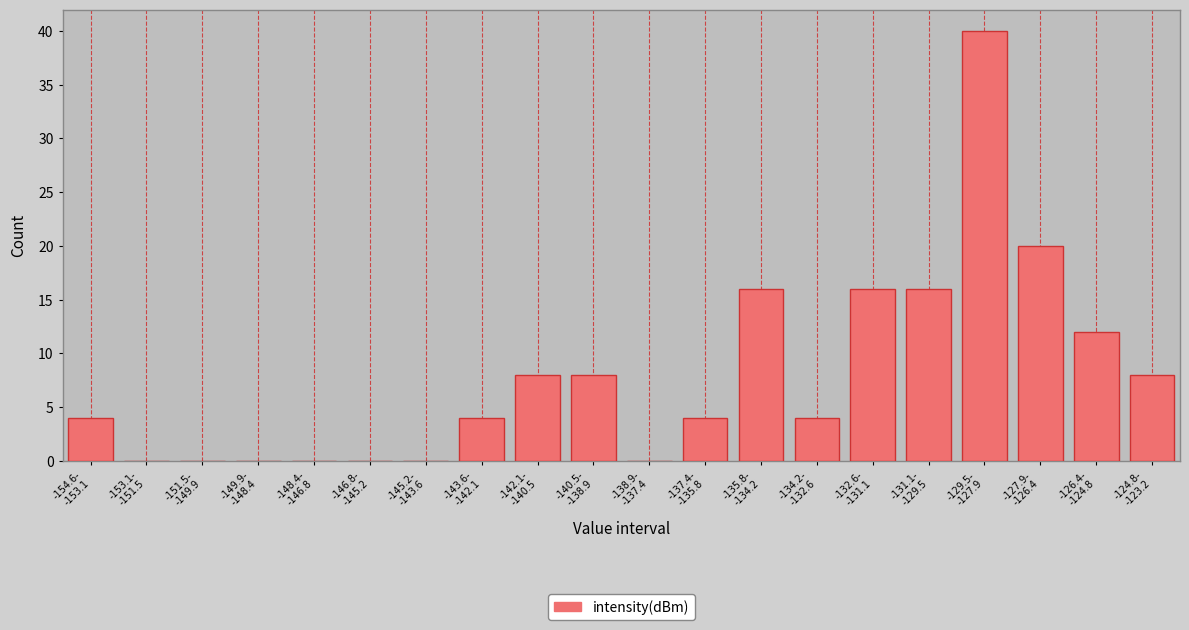

What is the sum of all values?

160